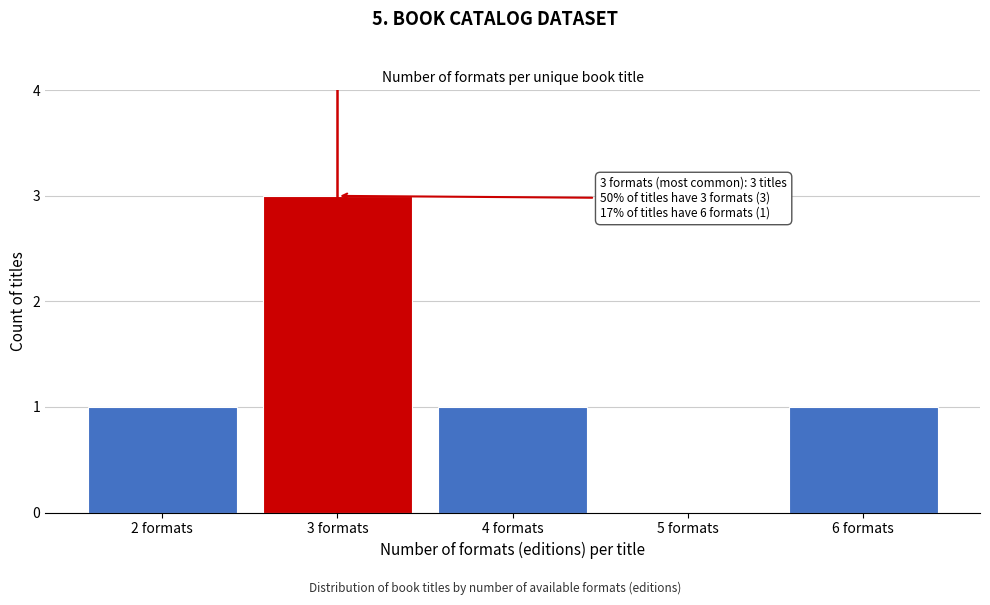

Reading left to right, list all the values displayed in this chart.

2 formats=1	3 formats=3	4 formats=1	5 formats=0	6 formats=1